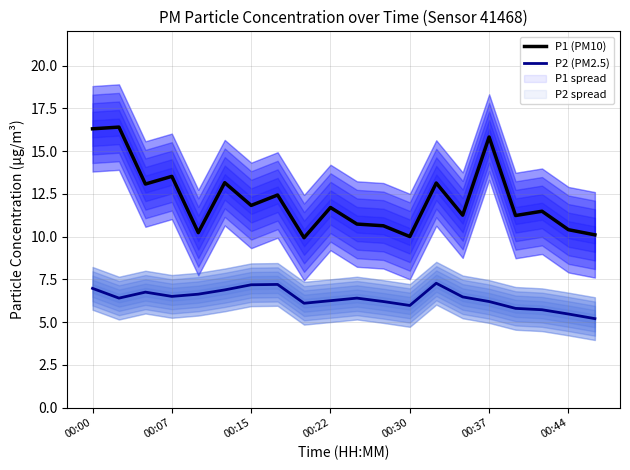

List the series in order of their overall mean, lowest first.

P2 (PM2.5), P1 (PM10)